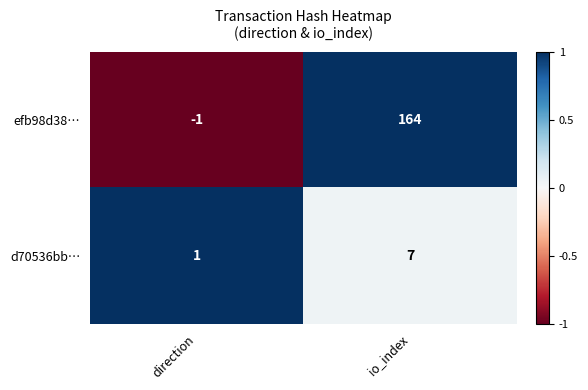

What is the average value of the efb98d38… series?

82